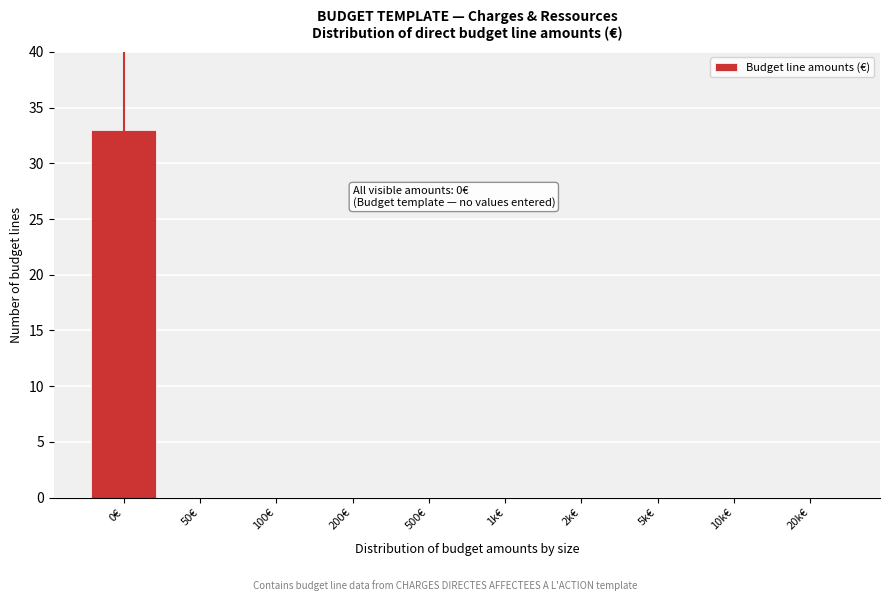

Reading left to right, what are all the values shown in this chart?

0€=33	50€=0	100€=0	200€=0	500€=0	1k€=0	2k€=0	5k€=0	10k€=0	20k€=0